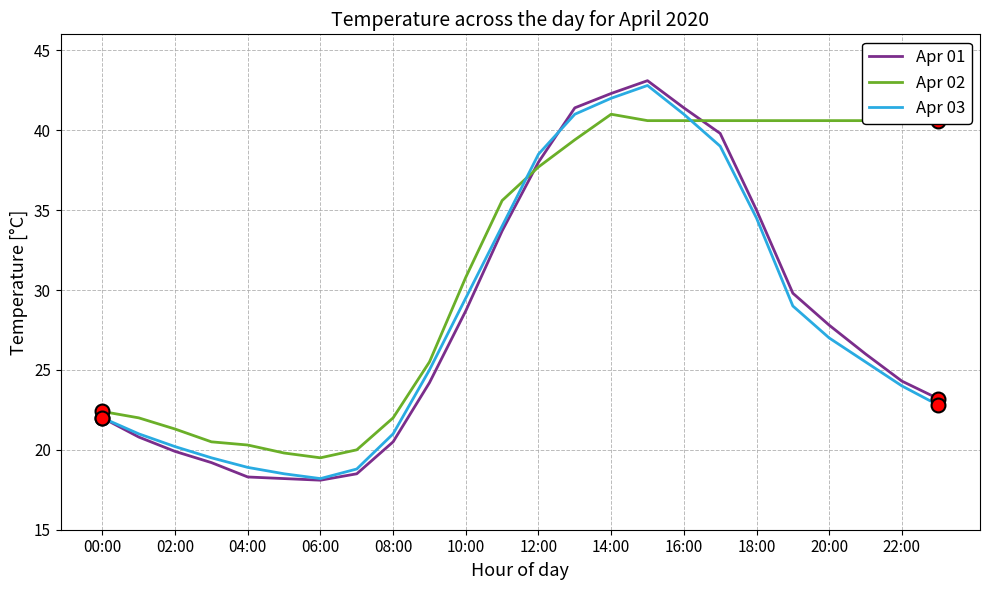

True or false: Apr 02 and Apr 01 cross at least once.

True